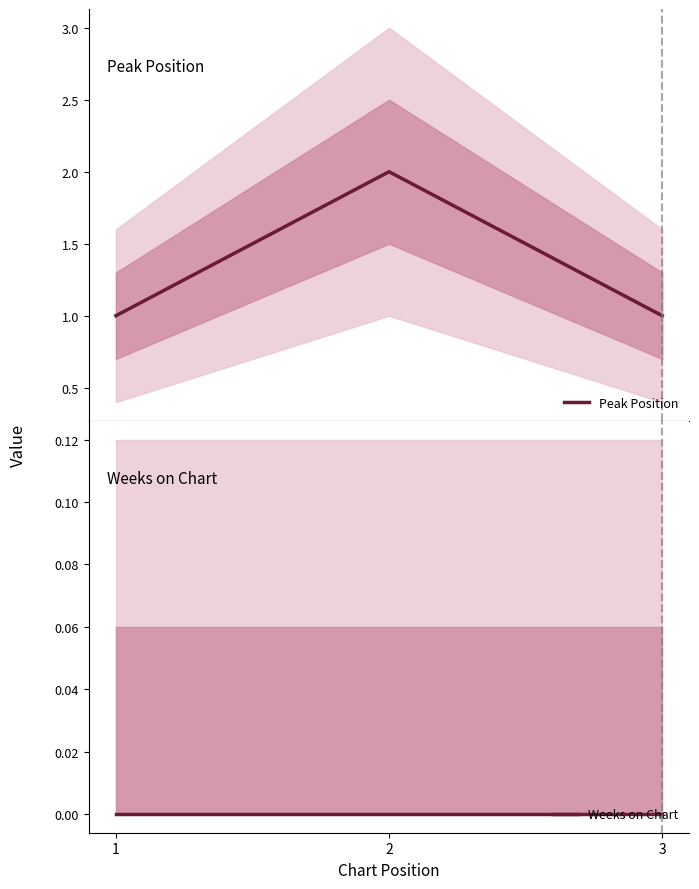

How many series are shown in this chart?

2